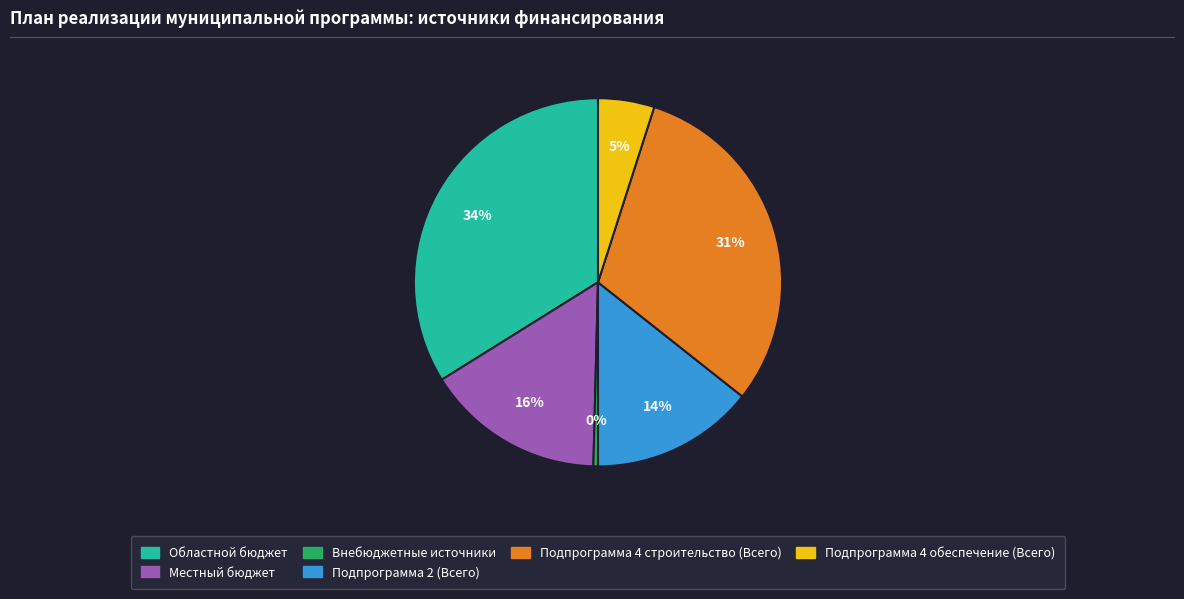

Rank the categories by value from highest to lowest.

Областной бюджет, Подпрограмма 4 строительство (Всего), Местный бюджет, Подпрограмма 2 (Всего), Подпрограмма 4 обеспечение (Всего), Внебюджетные источники